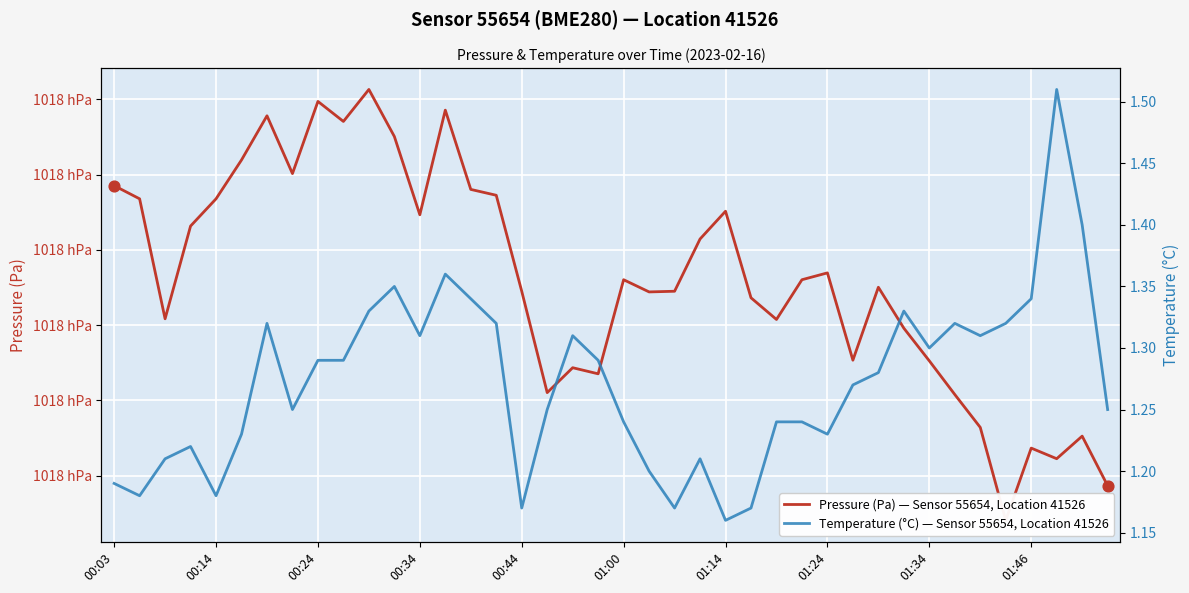

At how many categories does at least one series exceed 47074?

40